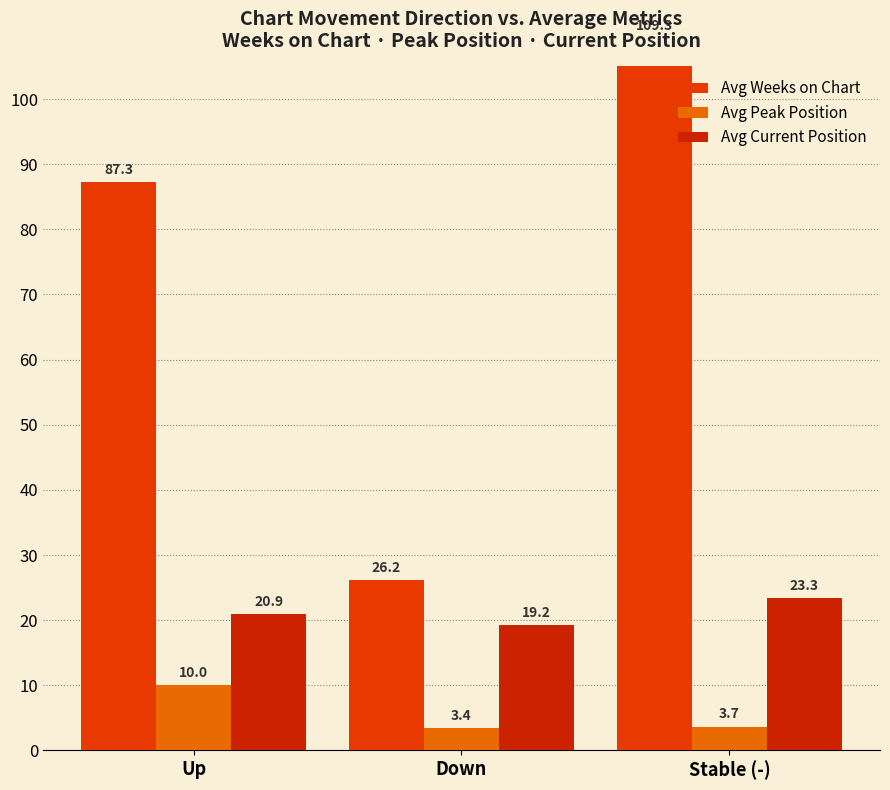

Rank the categories by Avg Peak Position value from highest to lowest.

Up, Stable (-), Down